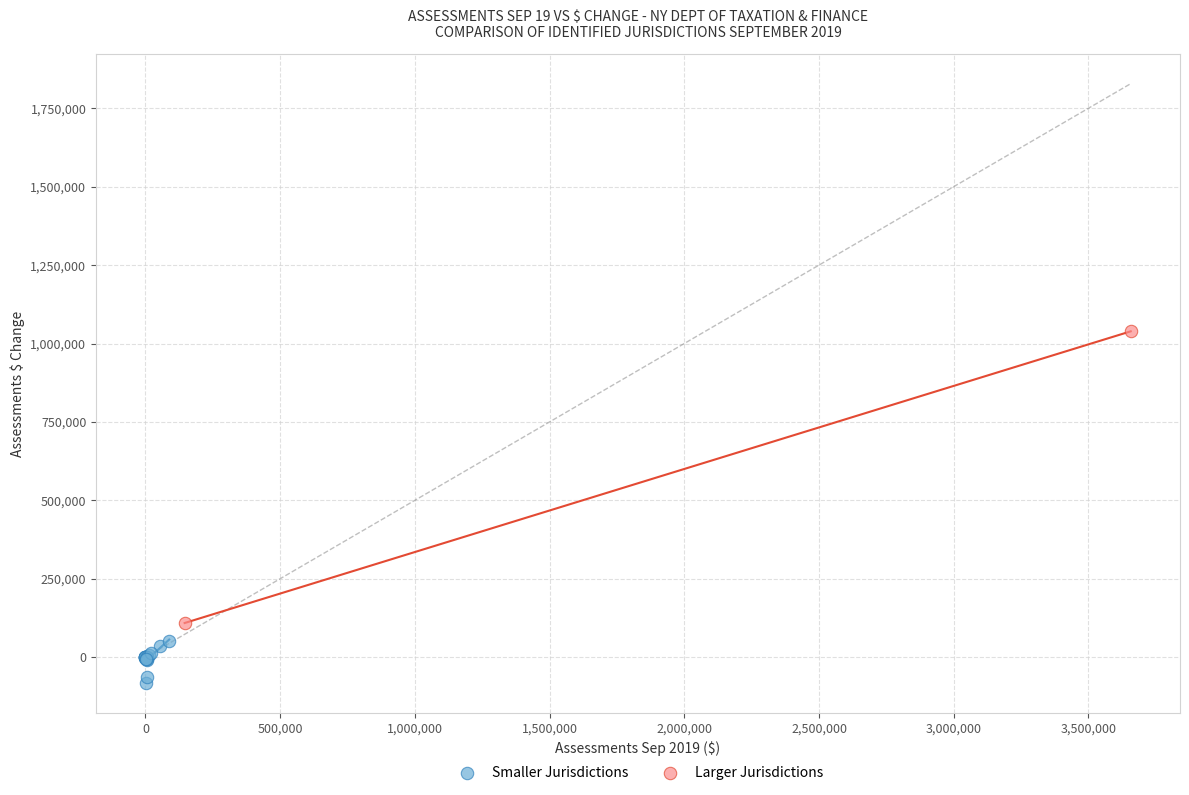

What are all the series names shown in the legend?

Smaller Jurisdictions, Larger Jurisdictions